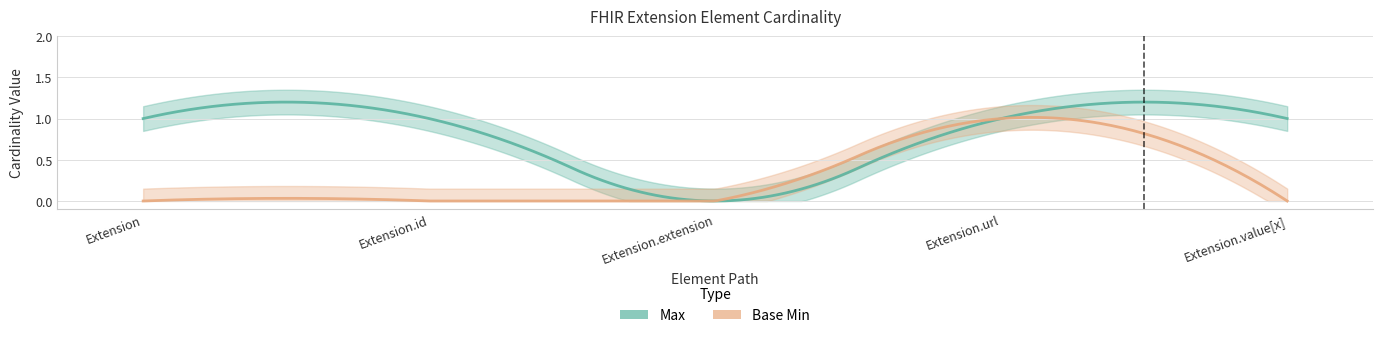

True or false: Max and Base Min cross at least once.

False